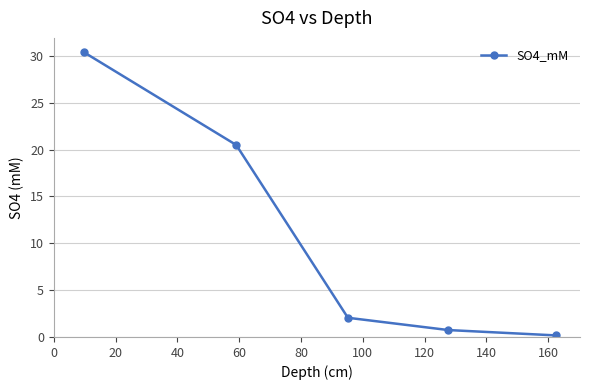

What is the sum of all values?

53.9